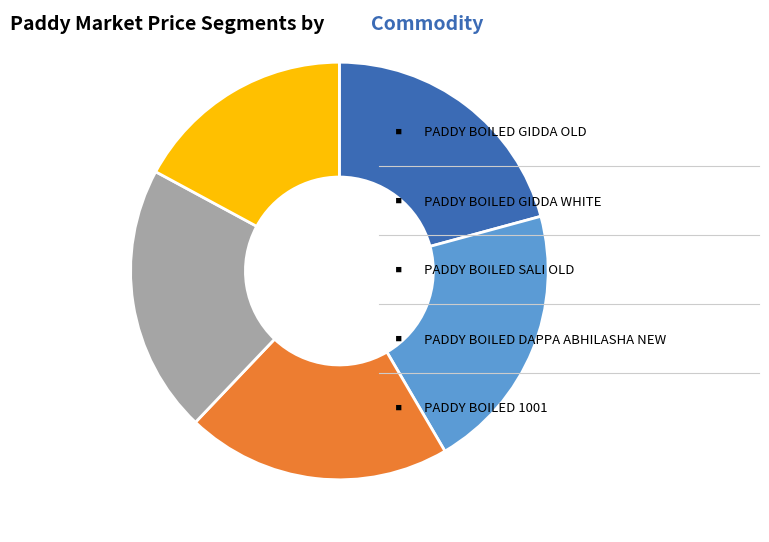

Is there any slice that represents more than half of the pie?

No